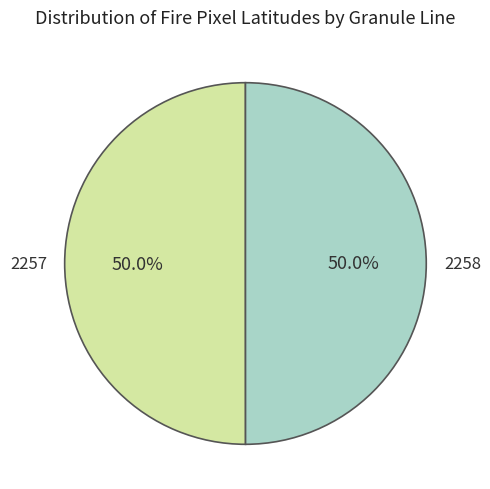

To the nearest percent, what percentage of the pie is 2257?

50%